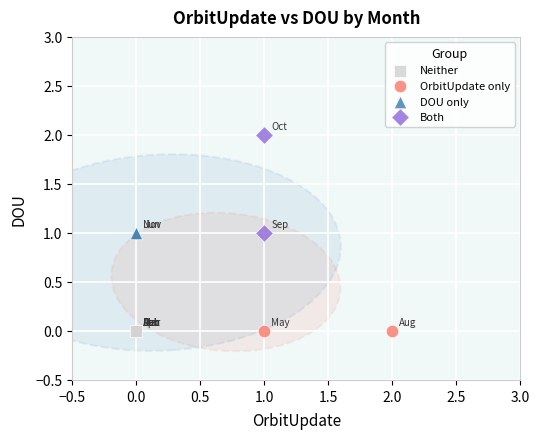

What are all the series names shown in the legend?

Neither, OrbitUpdate only, DOU only, Both